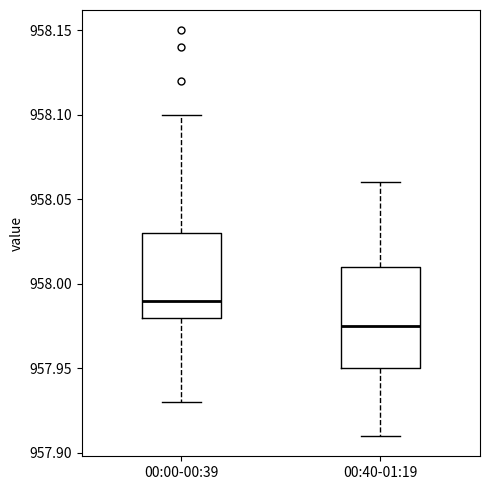

Reading left to right, read every box against the y-axis: the position of its median line, the range the box covers, and the ends of its whiskers. The values are not printed on the chart, so give them approximately, as read against the axis.

00:00-00:39: median 957.990, box 957.980 to 958.030, whiskers 957.930 to 958.100
00:40-01:19: median 957.975, box 957.950 to 958.010, whiskers 957.910 to 958.060